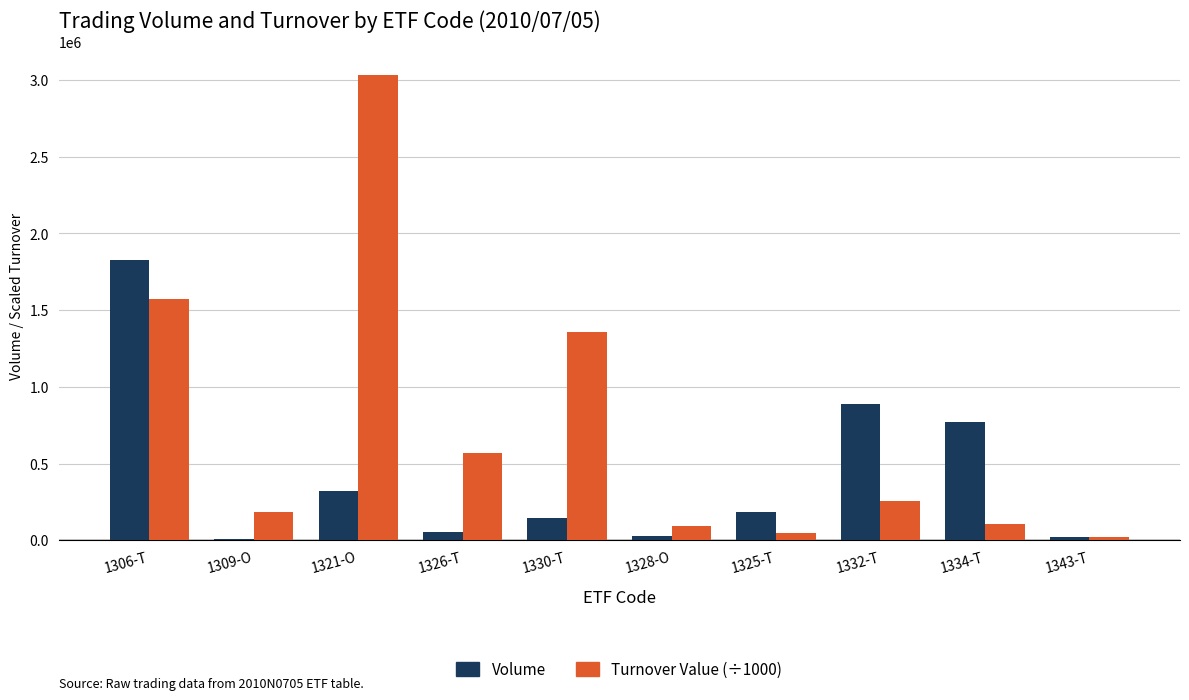

Between 1326-T and 1334-T, which series saw the biggest shift?

Volume